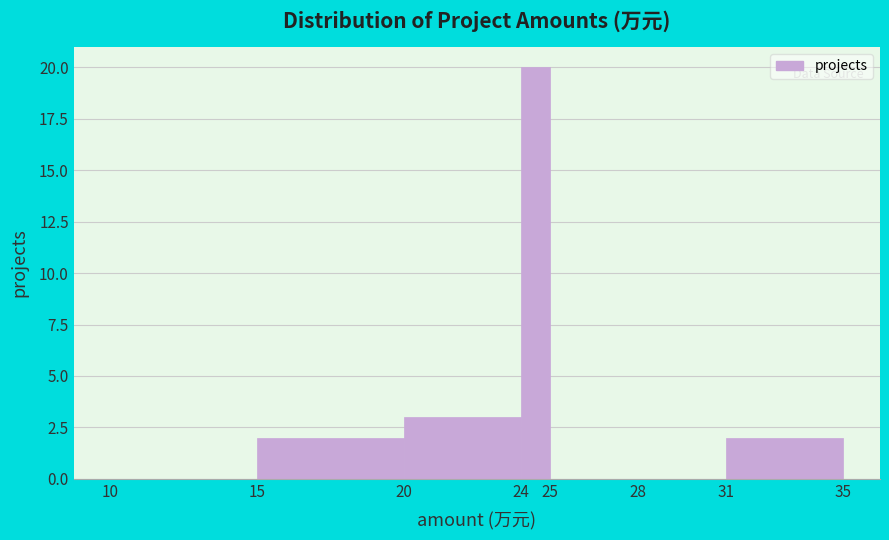

Reading left to right, transcribe this chart: for each bar, give the range it covers on the x-axis and its height. The values are not printed on the chart, so give them approximately, as read against the axis.

10 to 15: 0
15 to 20: 2
20 to 24: 3
24 to 25: 20
25 to 28: 0
28 to 31: 0
31 to 35: 2